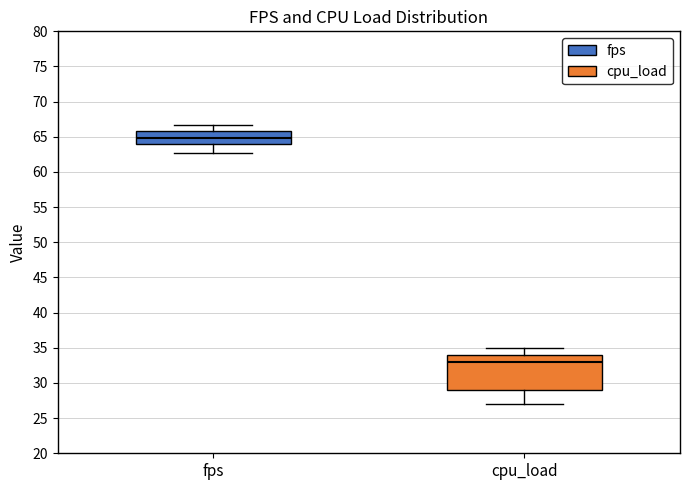

Reading left to right, read every box against the y-axis: the position of its median line, the range the box covers, and the ends of its whiskers. The values are not printed on the chart, so give them approximately, as read against the axis.

fps: median 65.0, box 64.0 to 66.0, whiskers 62.5 to 66.5
cpu_load: median 33.0, box 29.0 to 34.0, whiskers 27.0 to 35.0